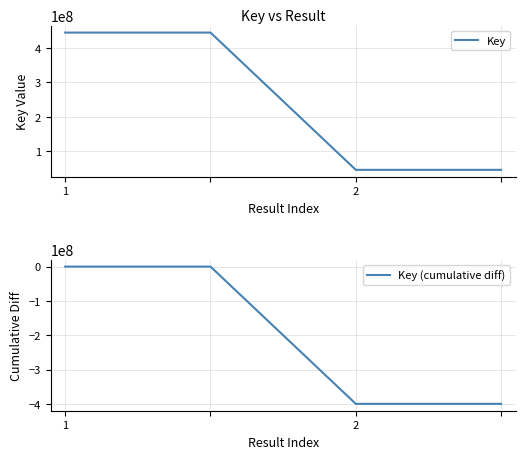

Is it true that Key (cumulative diff) equals -117683441 at 2?

False